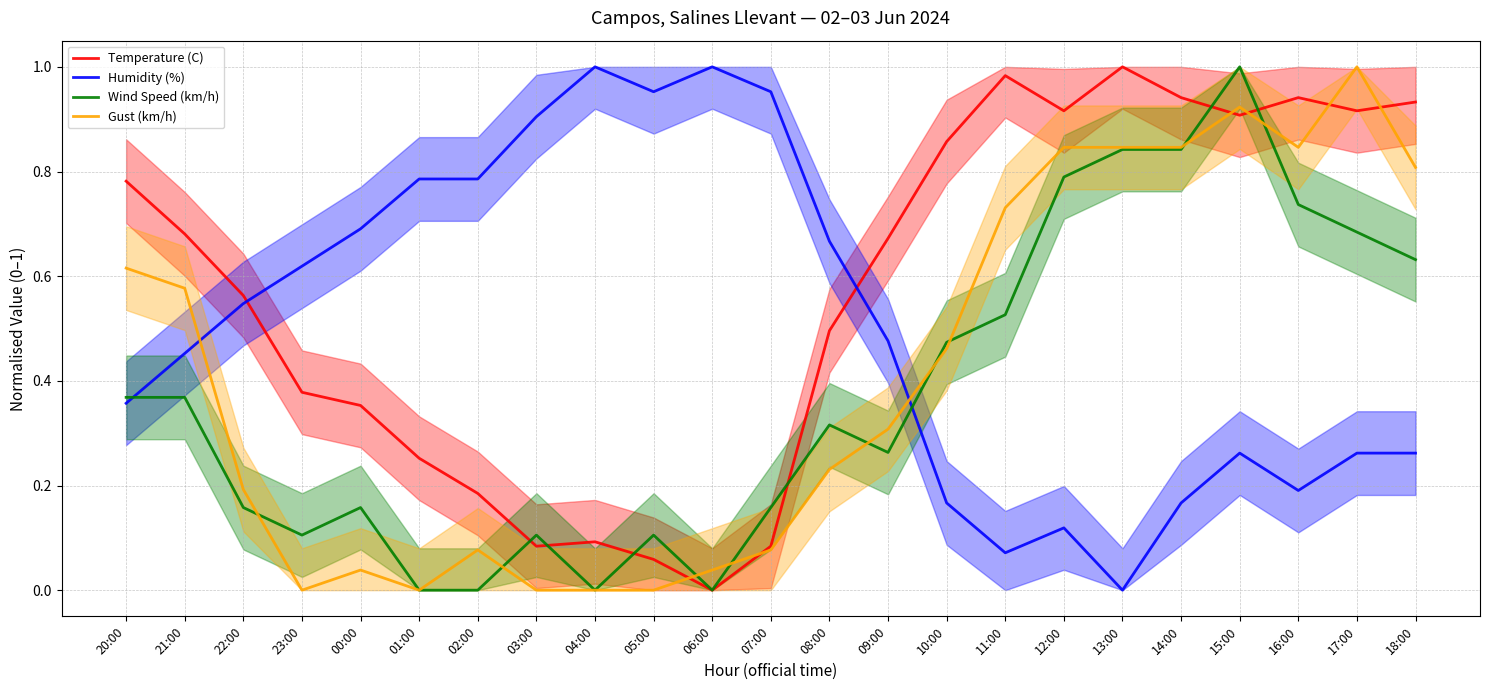

Reading left to right, transcribe all the data shown in this chart.

Temperature (C): 20:00=0.8	21:00=0.7	22:00=0.6	23:00=0.4	00:00=0.4	01:00=0.3	02:00=0.2	03:00=0.1	04:00=0.1	05:00=0.1	06:00=0.0	07:00=0.1	08:00=0.5	09:00=0.7	10:00=0.9	11:00=1.0	12:00=0.9	13:00=1.0	14:00=0.9	15:00=0.9	16:00=0.9	17:00=0.9	18:00=0.9
Humidity (%): 20:00=0.4	21:00=0.5	22:00=0.5	23:00=0.6	00:00=0.7	01:00=0.8	02:00=0.8	03:00=0.9	04:00=1.0	05:00=1.0	06:00=1.0	07:00=1.0	08:00=0.7	09:00=0.5	10:00=0.2	11:00=0.1	12:00=0.1	13:00=0.0	14:00=0.2	15:00=0.3	16:00=0.2	17:00=0.3	18:00=0.3
Wind Speed (km/h): 20:00=0.4	21:00=0.4	22:00=0.2	23:00=0.1	00:00=0.2	01:00=0.0	02:00=0.0	03:00=0.1	04:00=0.0	05:00=0.1	06:00=0.0	07:00=0.2	08:00=0.3	09:00=0.3	10:00=0.5	11:00=0.5	12:00=0.8	13:00=0.8	14:00=0.8	15:00=1.0	16:00=0.7	17:00=0.7	18:00=0.6
Gust (km/h): 20:00=0.6	21:00=0.6	22:00=0.2	23:00=0.0	00:00=0.0	01:00=0.0	02:00=0.1	03:00=0.0	04:00=0.0	05:00=0.0	06:00=0.0	07:00=0.1	08:00=0.2	09:00=0.3	10:00=0.5	11:00=0.7	12:00=0.8	13:00=0.8	14:00=0.8	15:00=0.9	16:00=0.8	17:00=1.0	18:00=0.8